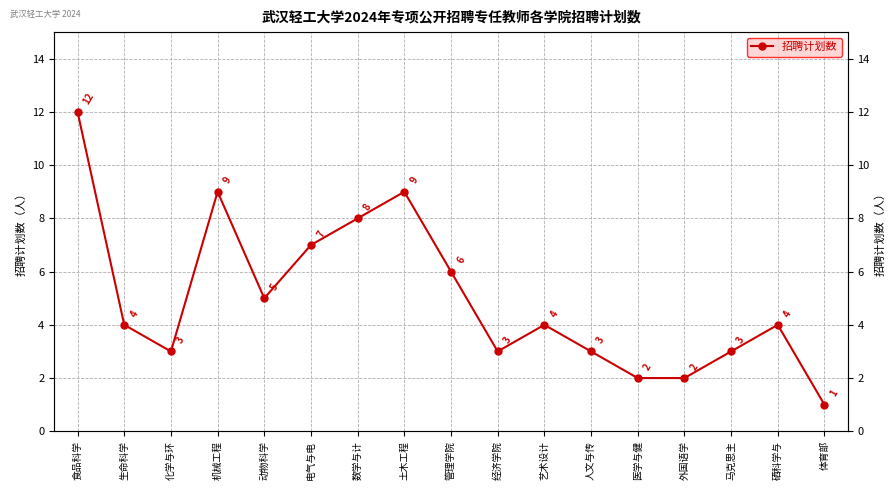

What is the approximate value at 电气与电, to the nearest 10?

10